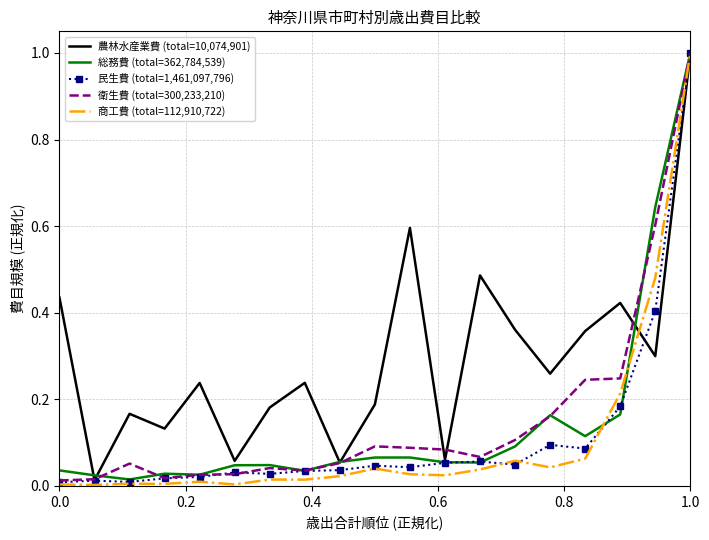

What is the maximum value shown in the chart?

1.0